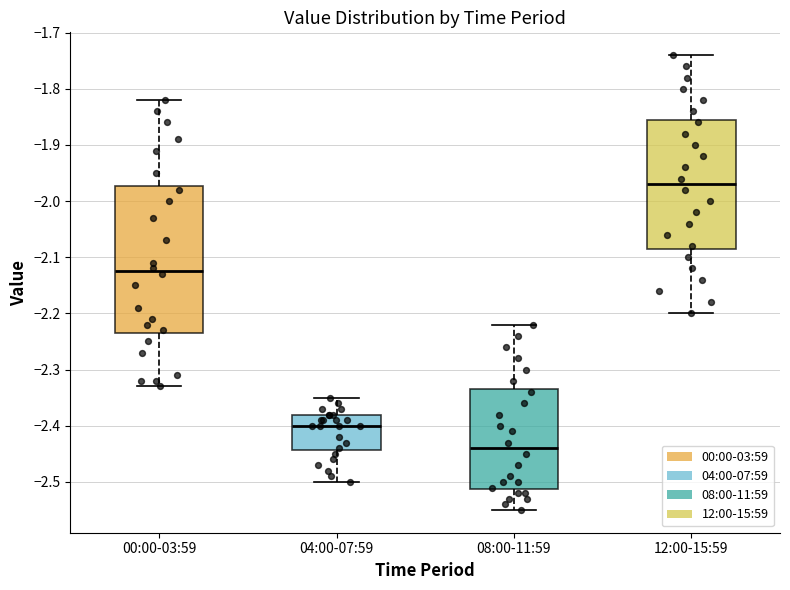

Reading left to right, transcribe this box plot: for each box, give where its median line is, the range the box spans, and where its two whiskers end, as read against the y-axis. The values are not printed on the chart, so give them approximately, as read against the axis.

00:00-03:59: median -2.12, box -2.23 to -1.97, whiskers -2.33 to -1.82
04:00-07:59: median -2.40, box -2.44 to -2.38, whiskers -2.50 to -2.35
08:00-11:59: median -2.44, box -2.51 to -2.33, whiskers -2.55 to -2.22
12:00-15:59: median -1.97, box -2.08 to -1.85, whiskers -2.20 to -1.74